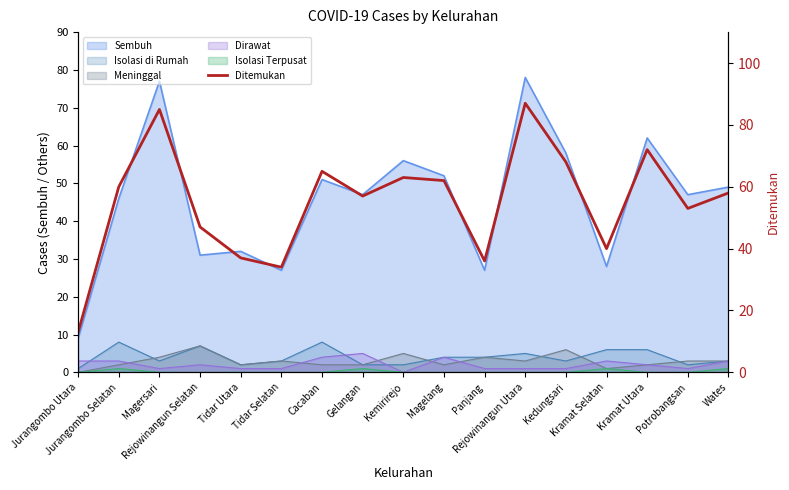

How many interior local peaks (higher than both neighbors) does the data have?

5